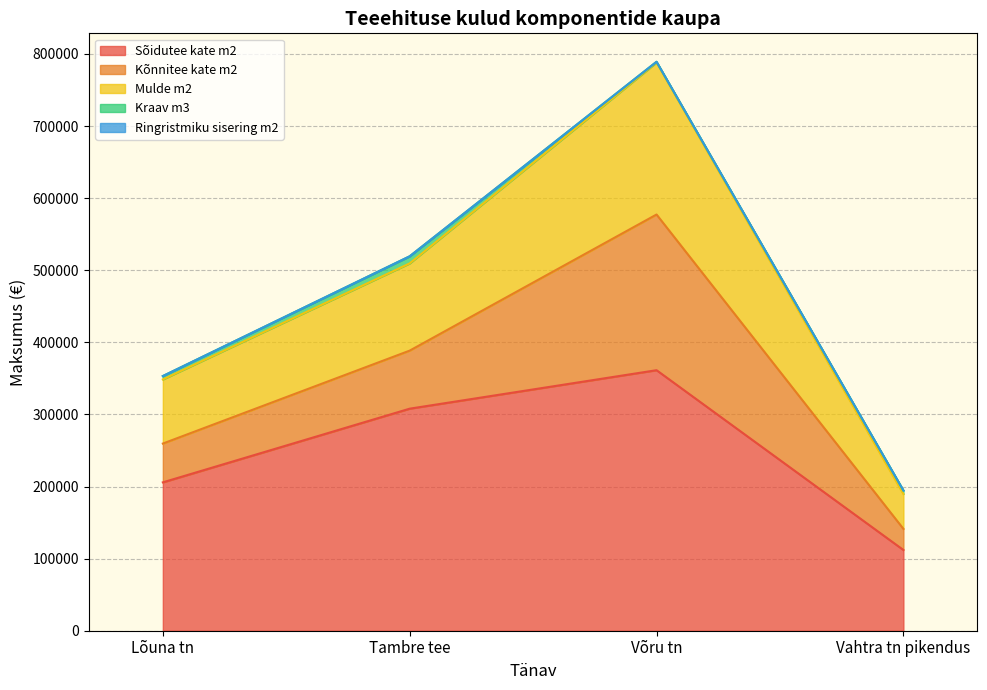

What is the total value across all series at Võru tn?

789184